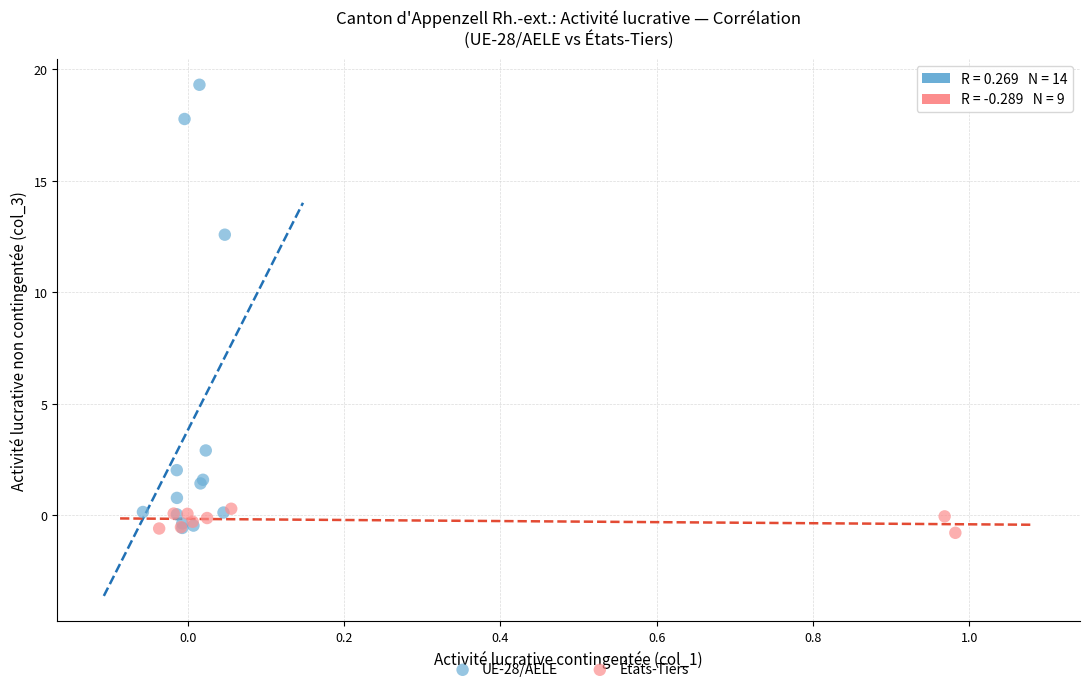

Which series contains the highest Y value?

UE-28/AELE